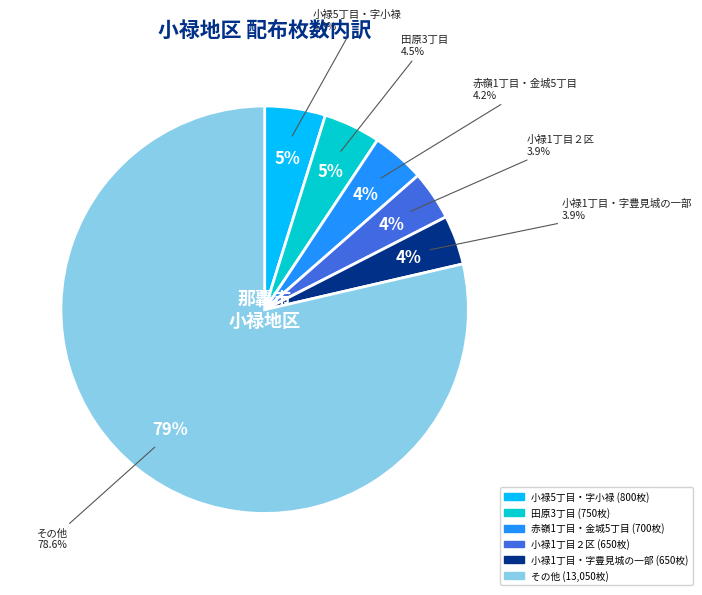

Does 字小禄4区 account for over 50% of the chart?

No